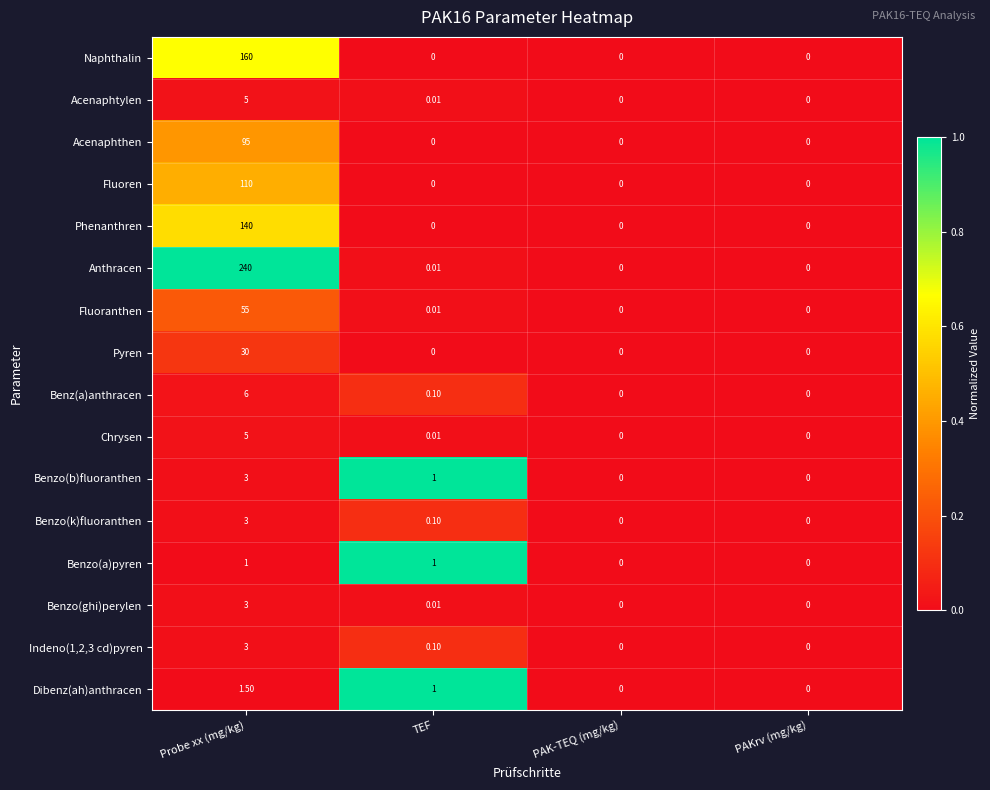

Which series has the largest total across all categories?

Anthracen